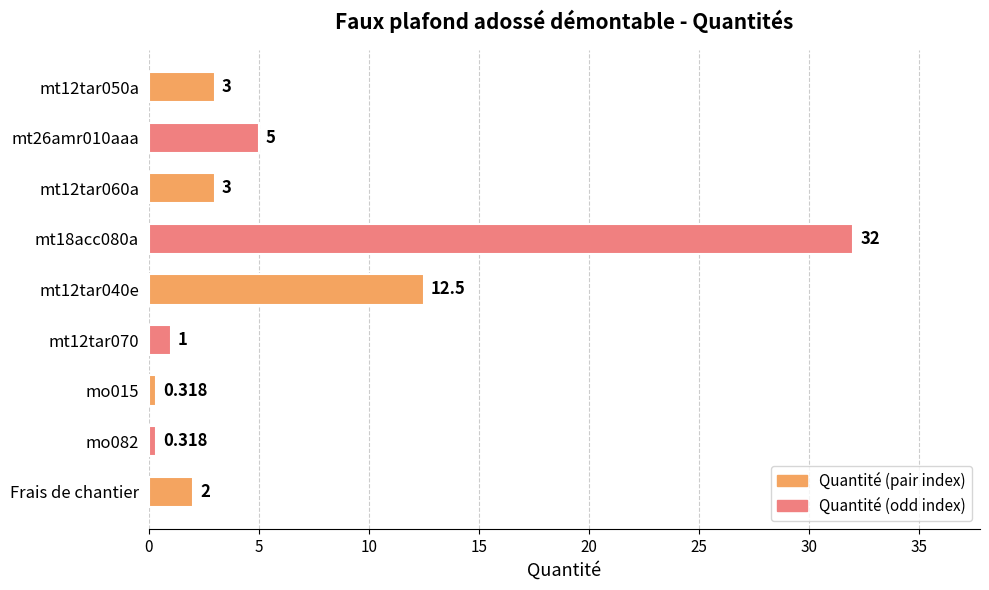

Are the bars horizontal?

Yes